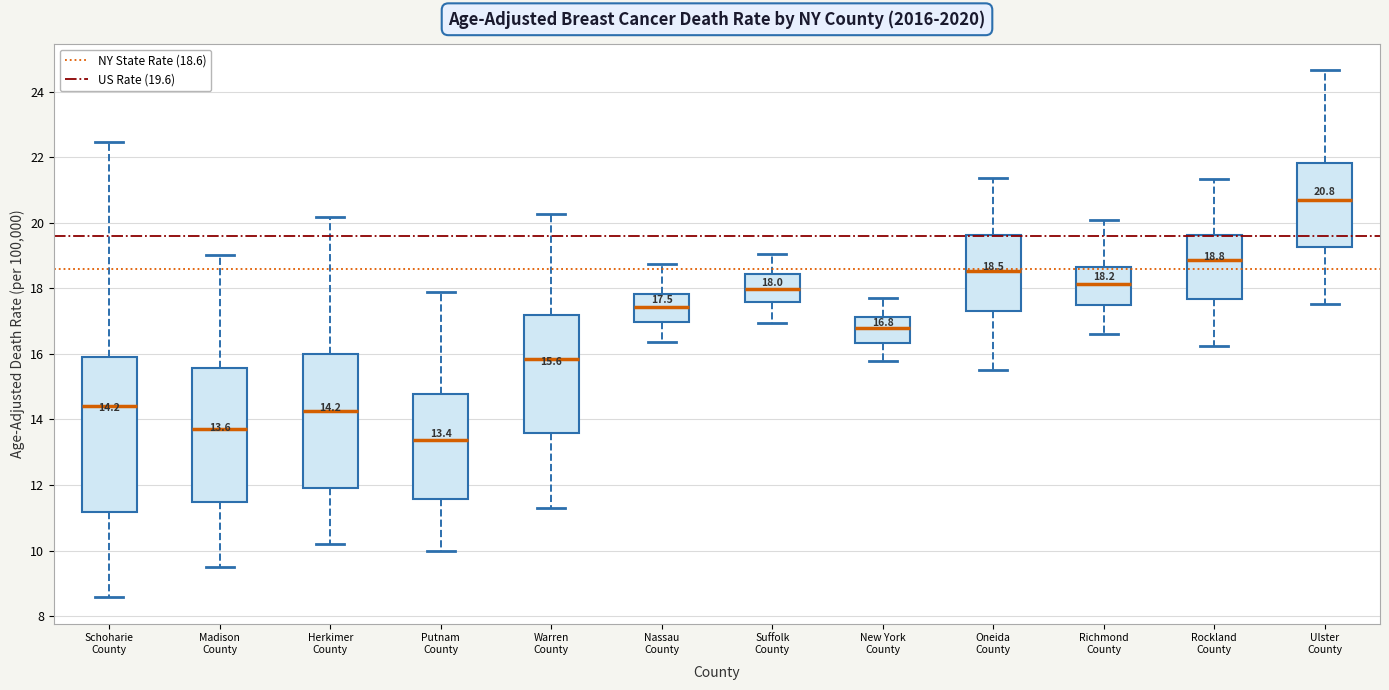

Which box's median line is the highest?

Ulster County